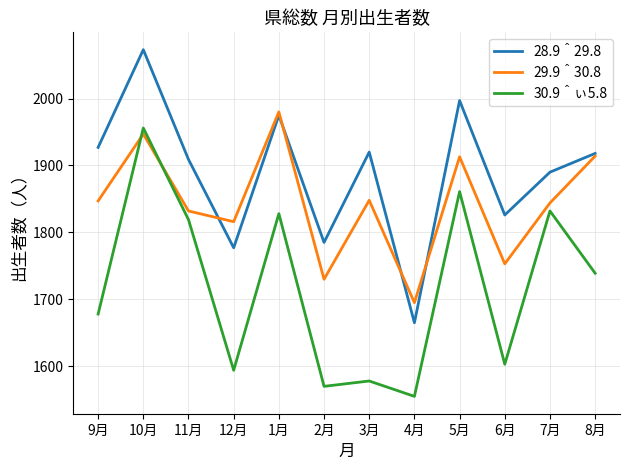

What is the sum of the 30.9＾ぃ5.8 values at 12月 and 11月?

3413